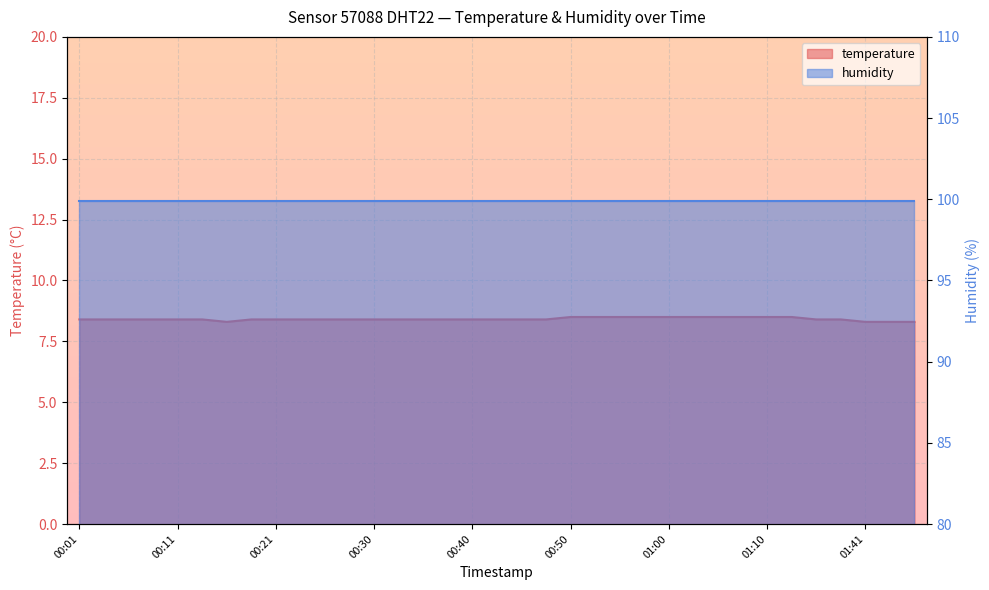

True or false: the data has more than 2 interior local peaks.

False